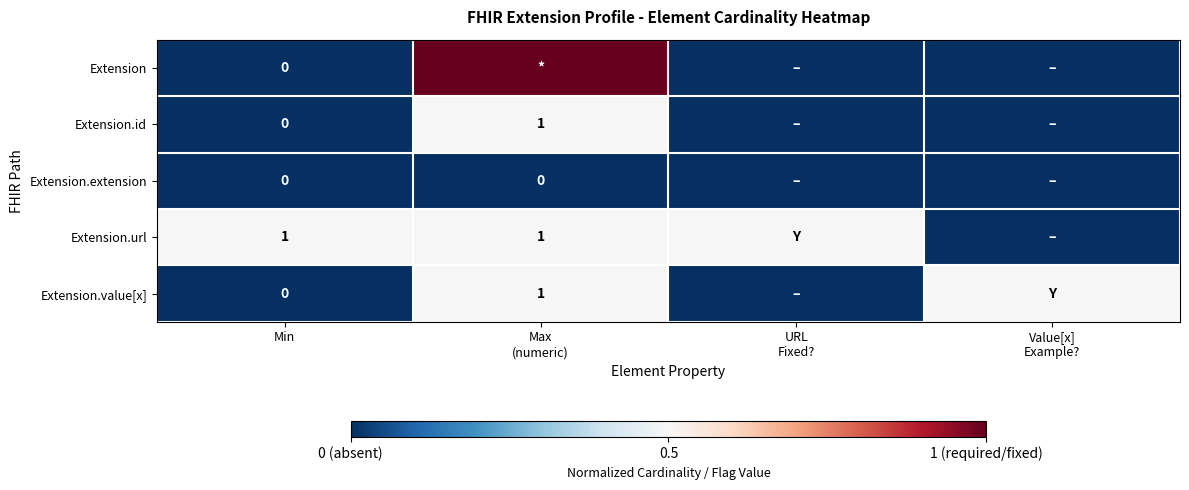

How many series are shown in this chart?

5